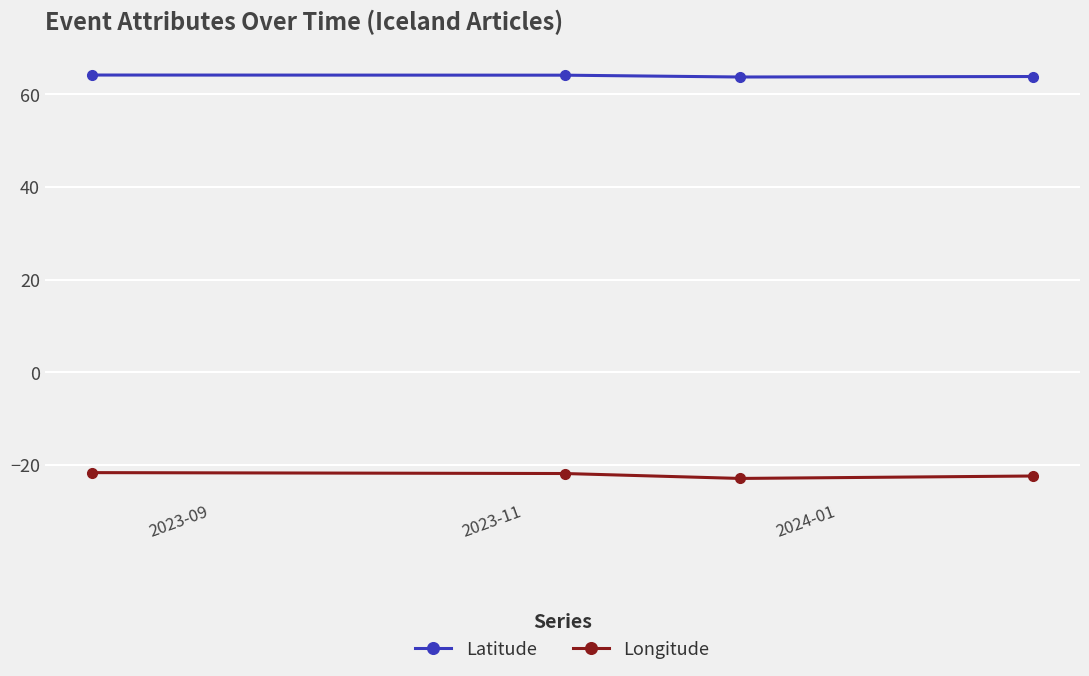

True or false: Longitude and Latitude cross at least once.

False